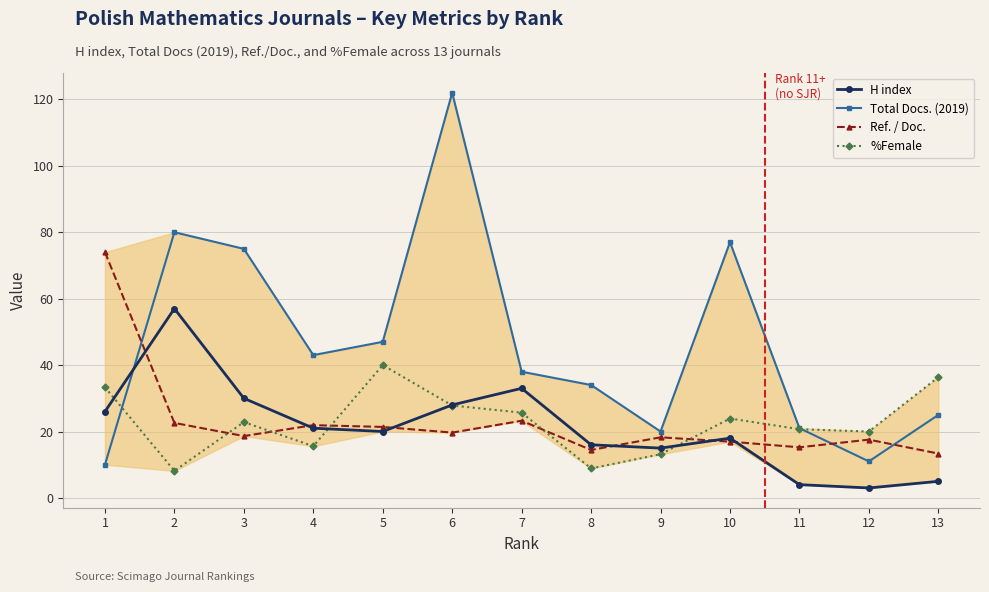

What is the sum of all %Female values?

296.4